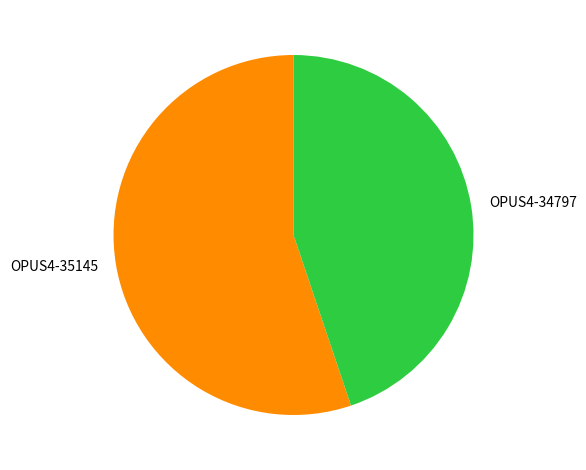

Which has a higher value, OPUS4-35145 or OPUS4-34797?

OPUS4-35145